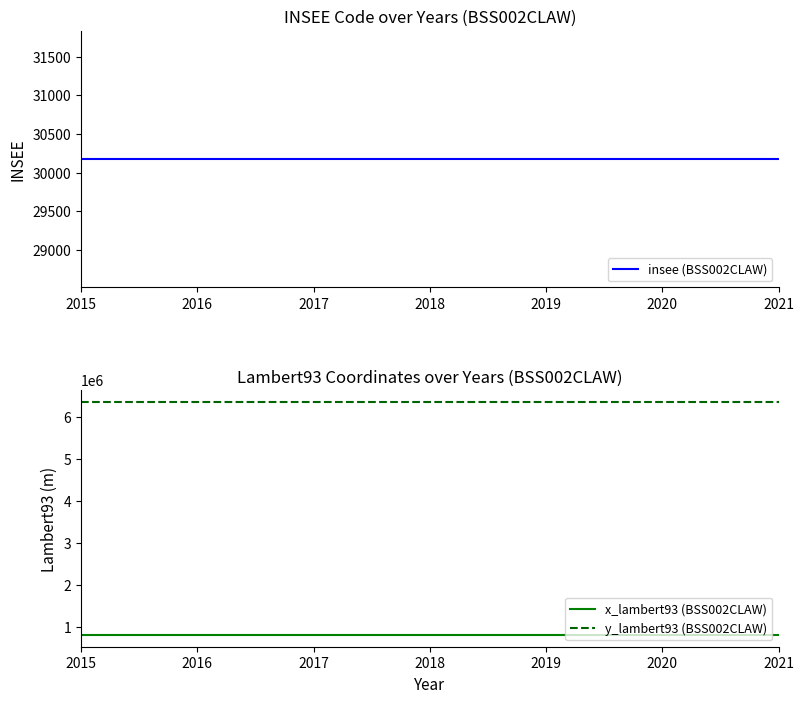

What is the maximum value shown in the chart?

6351397